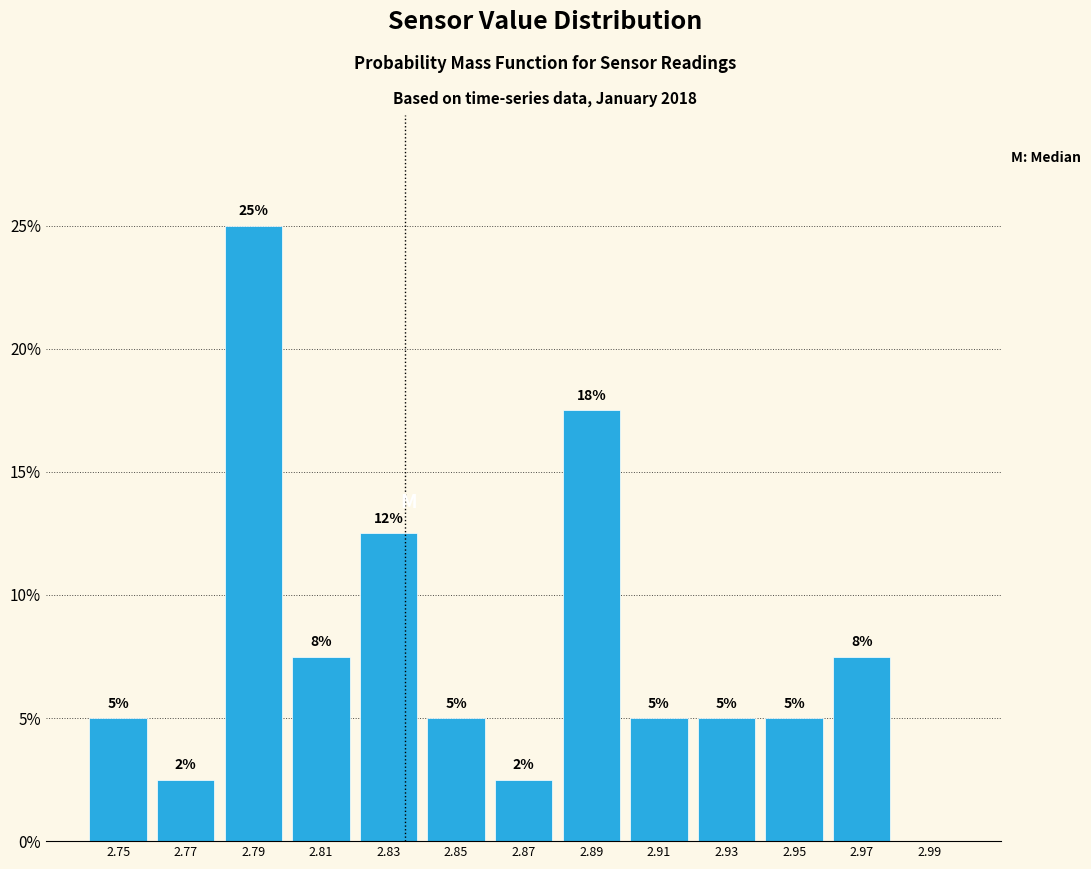

Which range on the x-axis has the tallest bar?

2.78 to 2.80